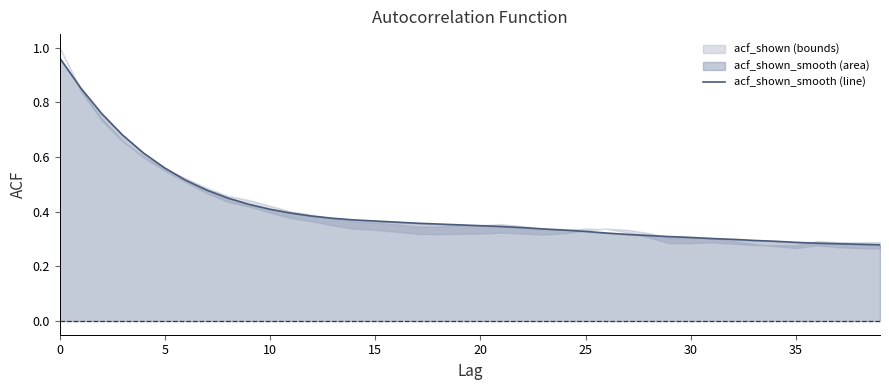

What is the value of the 39th point from the left?

0.3